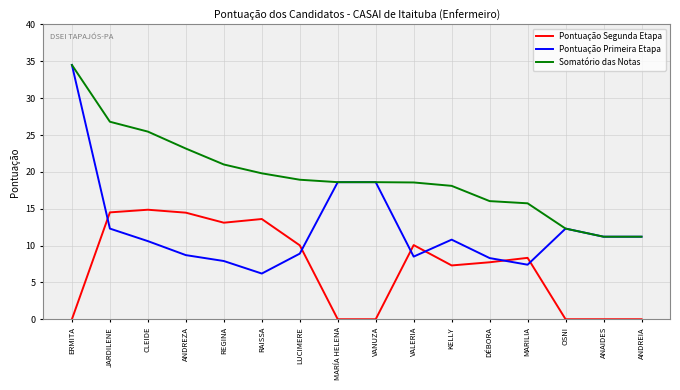

What is the total value across all series at ANAIDES?

22.4